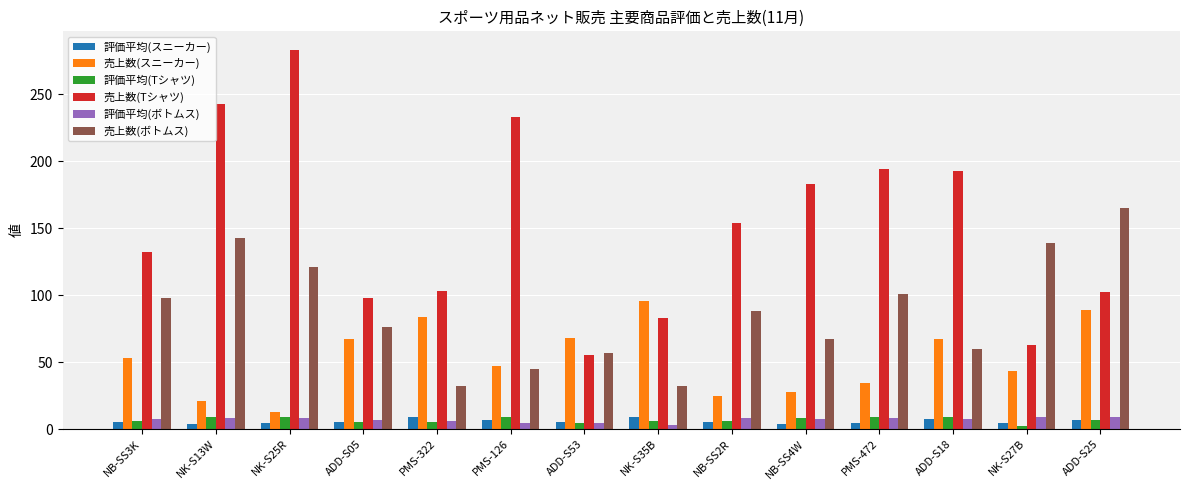

Which category has the highest value across all series?

NK-S25R